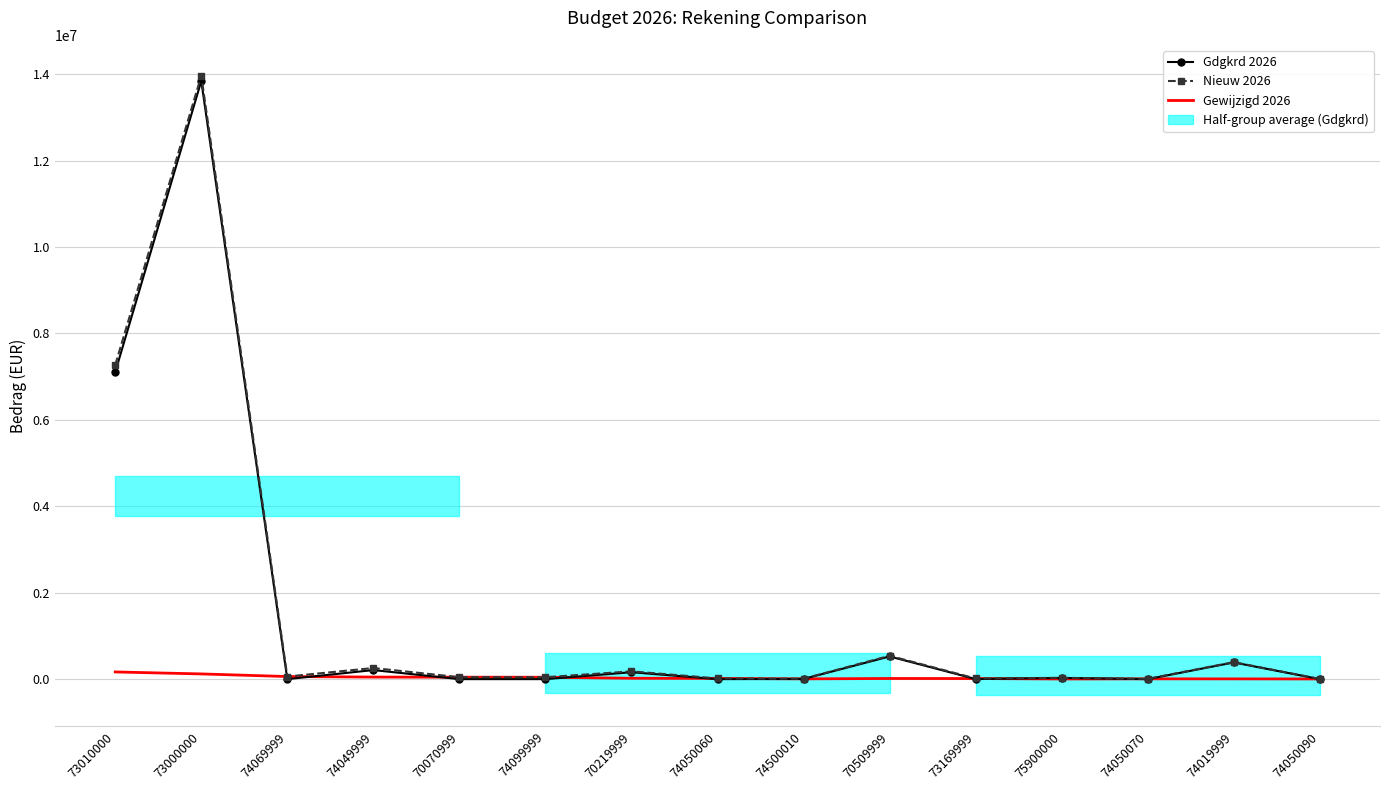

Which category has the lowest value in the Gewijzigd 2026 series?

75900000